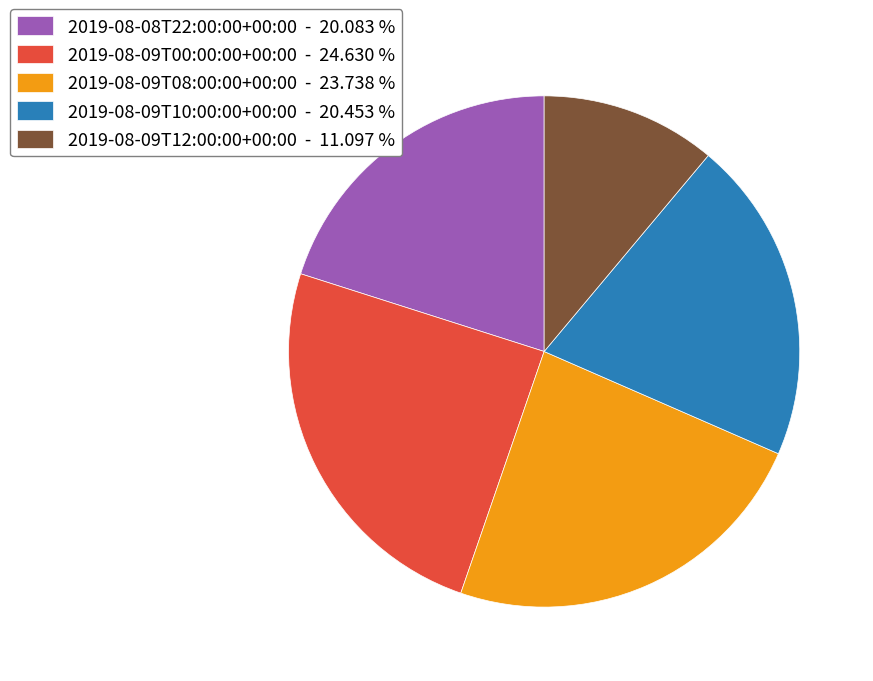

Which has a higher value, 2019-08-09T08:00:00+00:00 or 2019-08-09T00:00:00+00:00?

2019-08-09T00:00:00+00:00